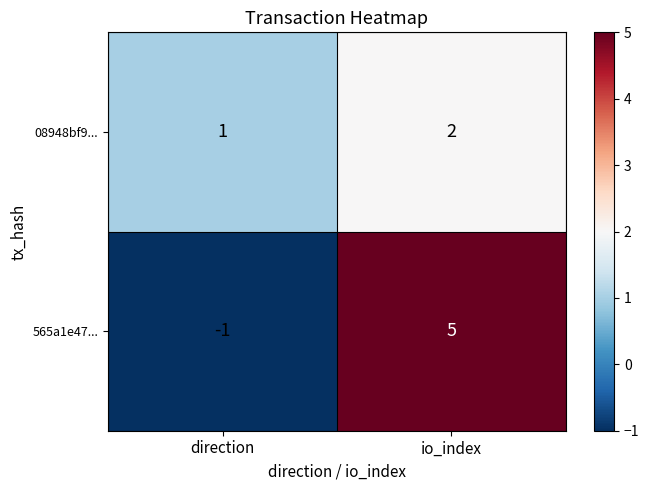

Where is 08948bf9... nearest to the value 1?

direction